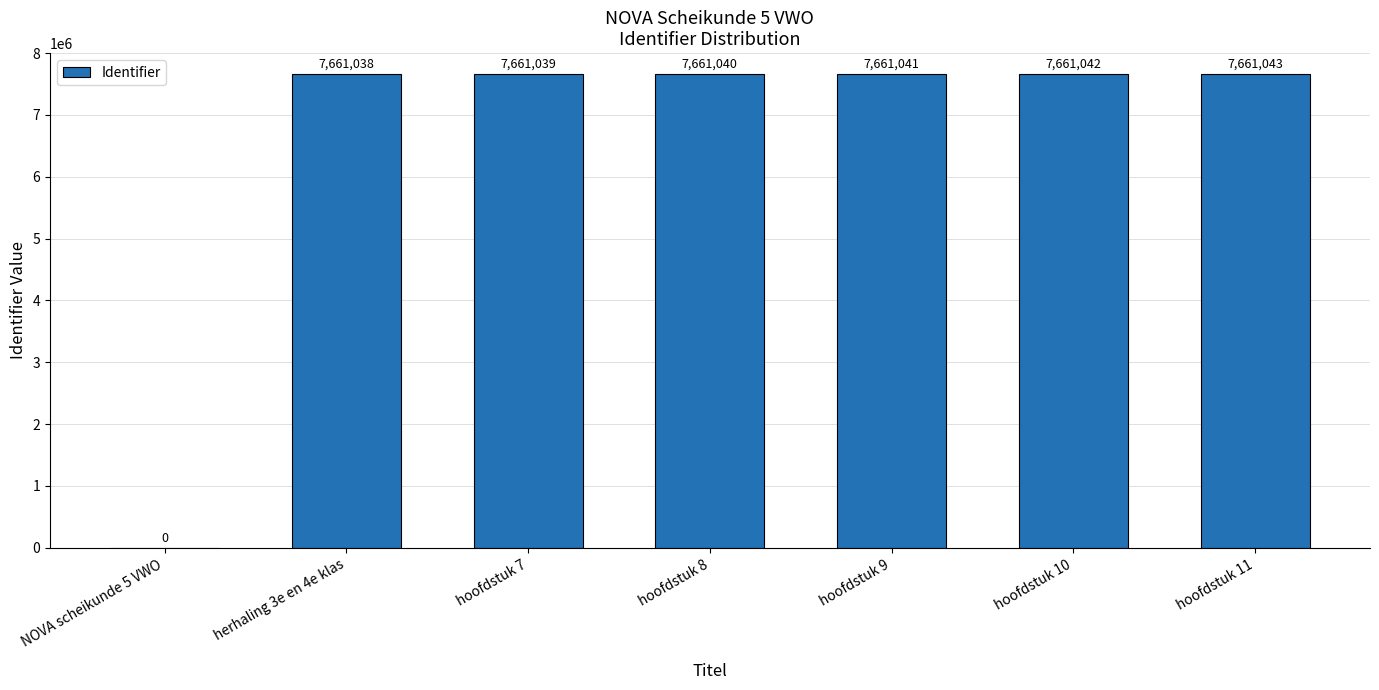

Reading left to right, what are all the values shown in this chart?

0	7661038	7661039	7661040	7661041	7661042	7661043